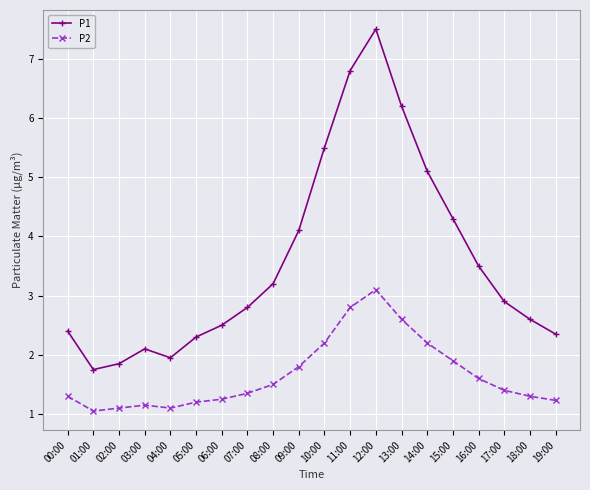

What is the label of the 11th point from the right?

09:00